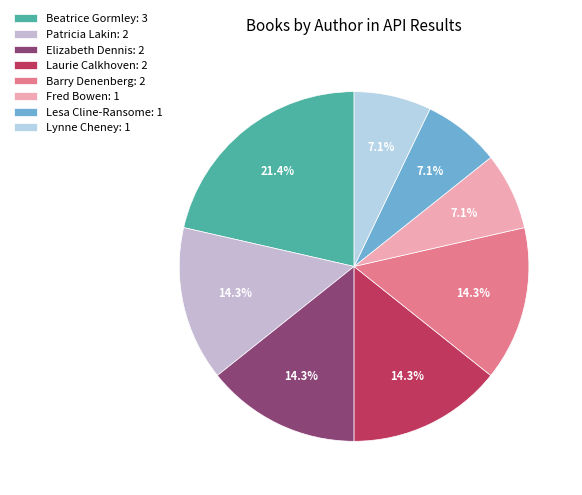

To the nearest percent, what is the difference between the largest and smallest slice percentages?

14%